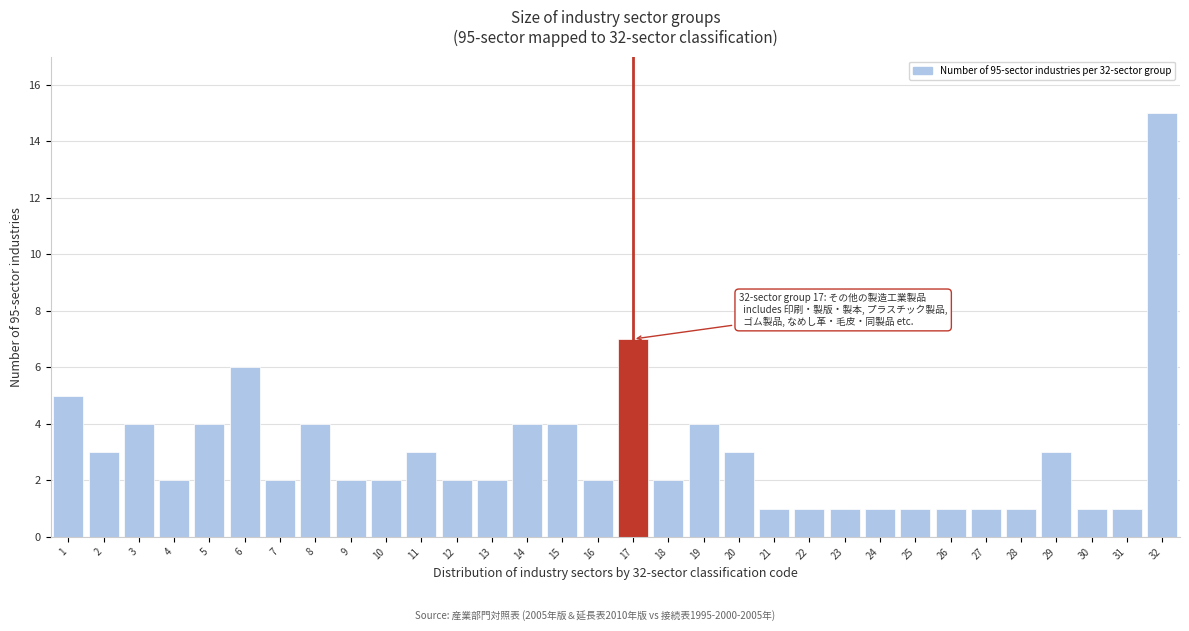

What is the value of the 31st bar from the left?

1